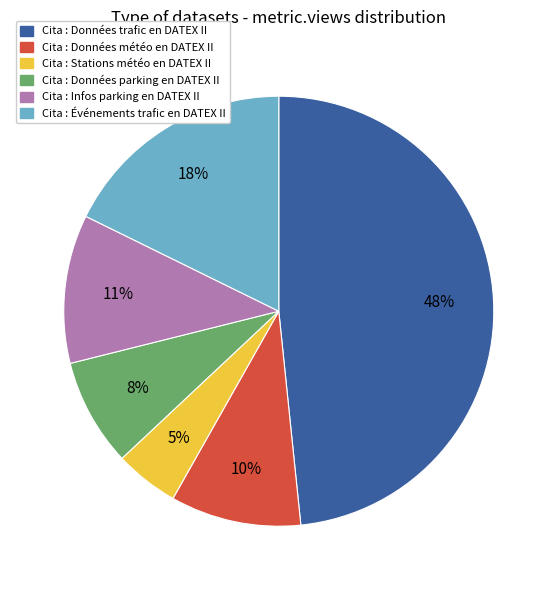

Count the number of slices in the pie.

6